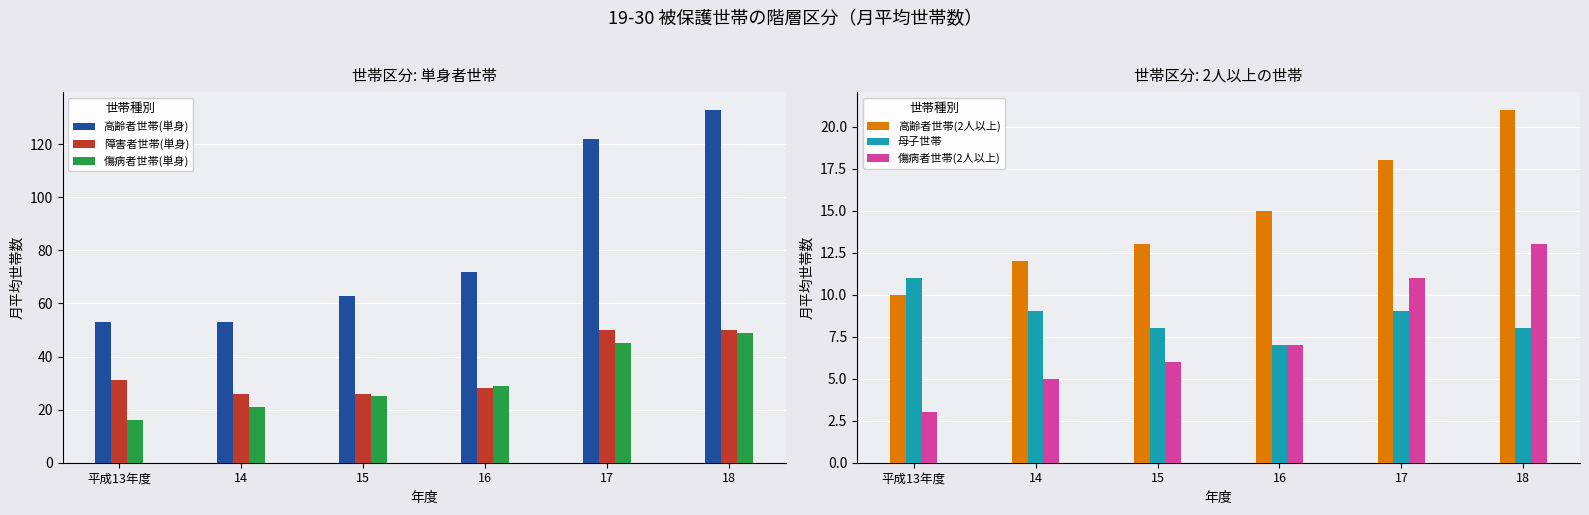

List the series in order of their peak value, highest first.

高齢者世帯(単身), 障害者世帯(単身), 傷病者世帯(単身), 高齢者世帯(2人以上), 傷病者世帯(2人以上), 母子世帯